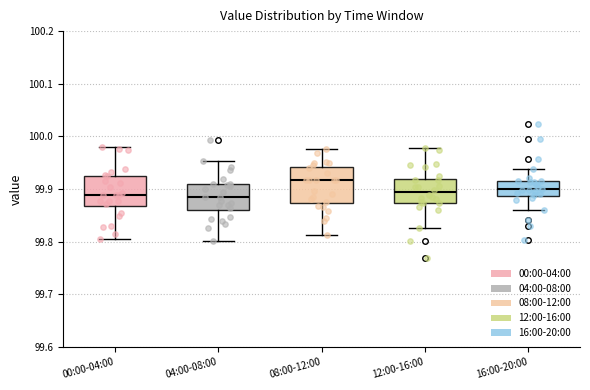

Reading left to right, transcribe this box plot: for each box, give where its median line is, the range the box spans, and where its two whiskers end, as read against the y-axis. The values are not printed on the chart, so give them approximately, as read against the axis.

00:00-04:00: median 99.89, box 99.87 to 99.93, whiskers 99.80 to 99.98
04:00-08:00: median 99.89, box 99.86 to 99.91, whiskers 99.80 to 99.95
08:00-12:00: median 99.92, box 99.87 to 99.94, whiskers 99.81 to 99.98
12:00-16:00: median 99.89, box 99.87 to 99.92, whiskers 99.83 to 99.98
16:00-20:00: median 99.90, box 99.89 to 99.91, whiskers 99.86 to 99.94